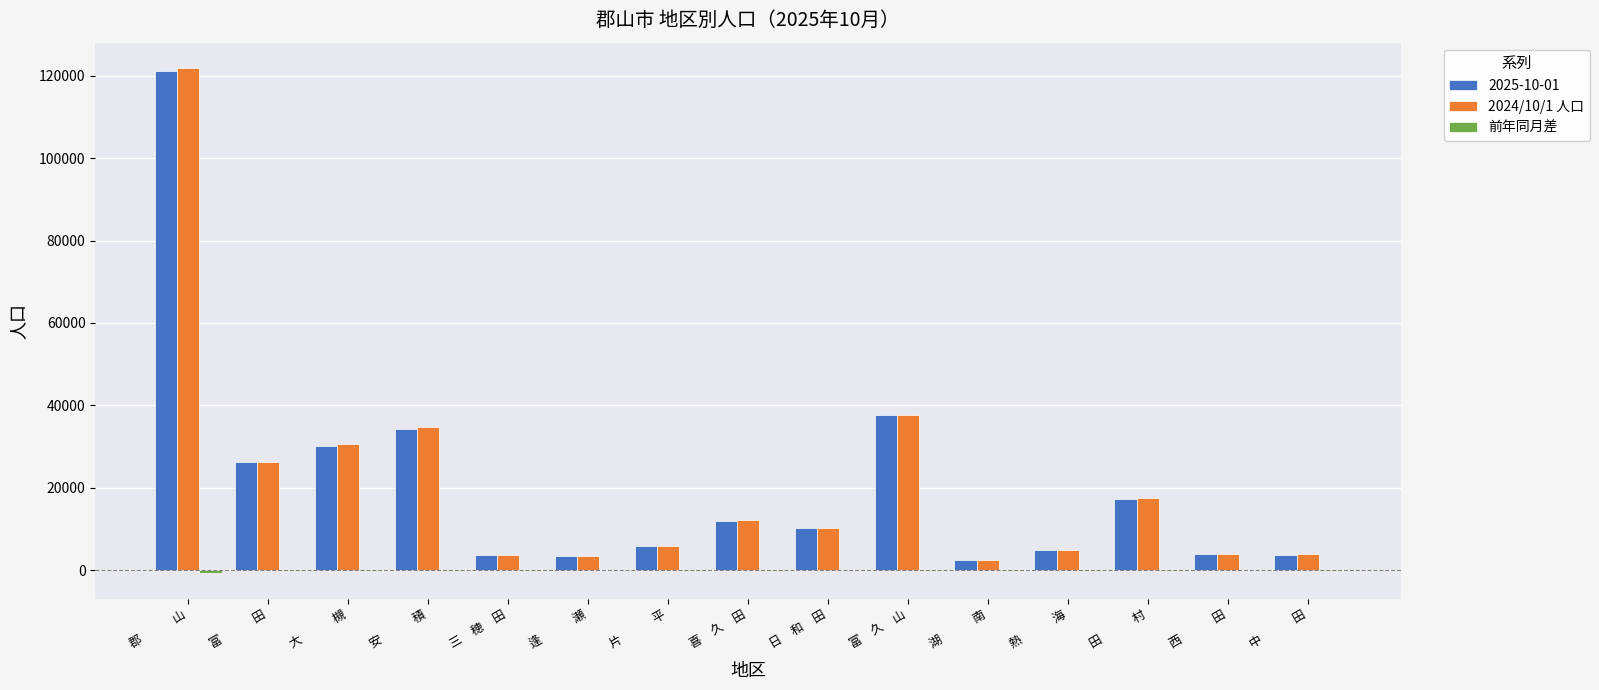

What is the greatest value displayed?

121907